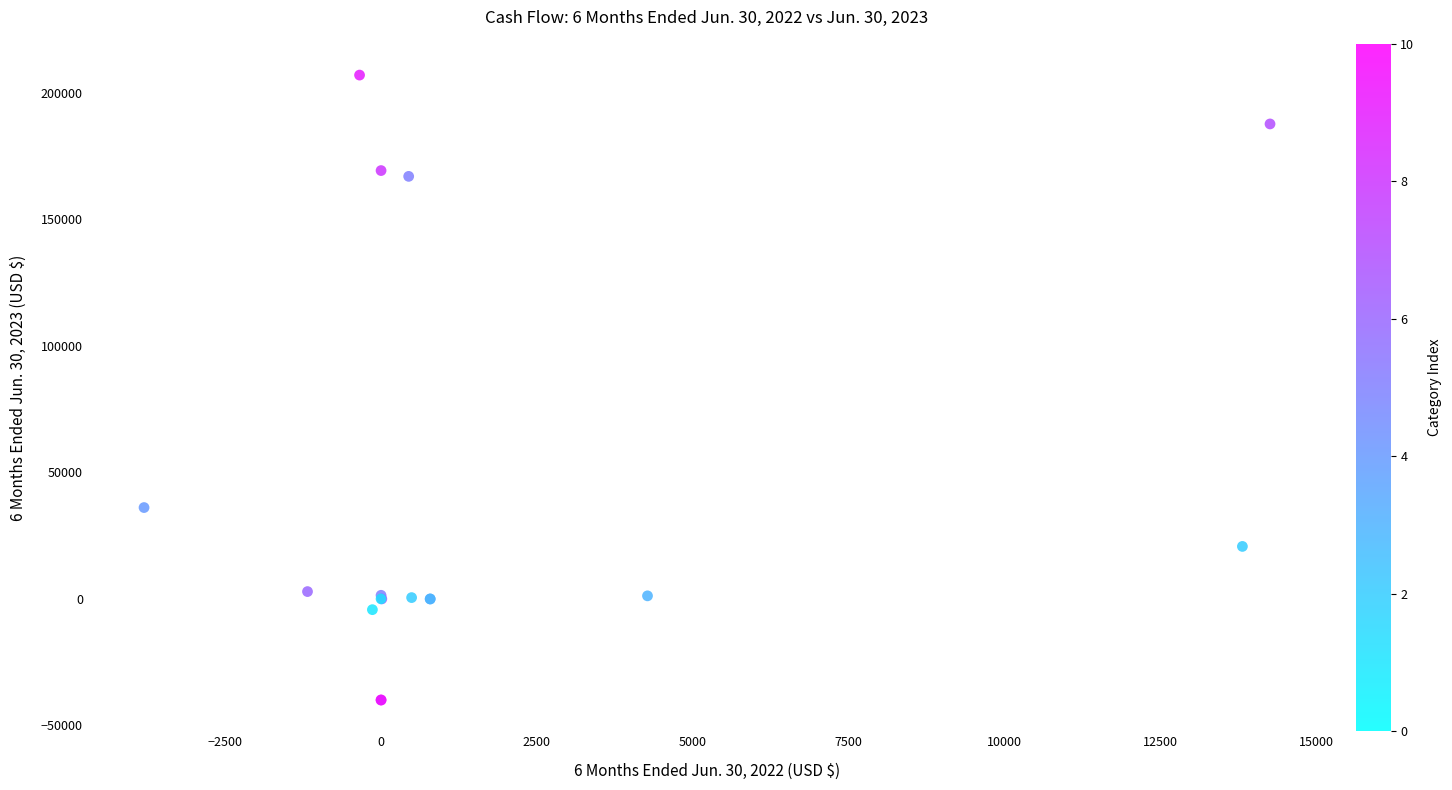

What Y value in the scatter plot is closest to 83548?

36094